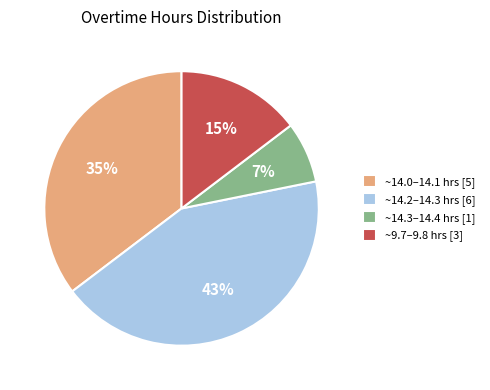

The ~14.3–14.4 hrs [1] slice represents 1% of the pie. True or false?

False